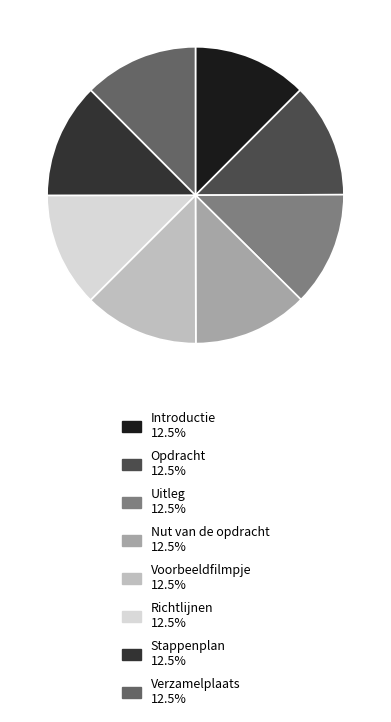

Is Uitleg the majority of the pie?

No